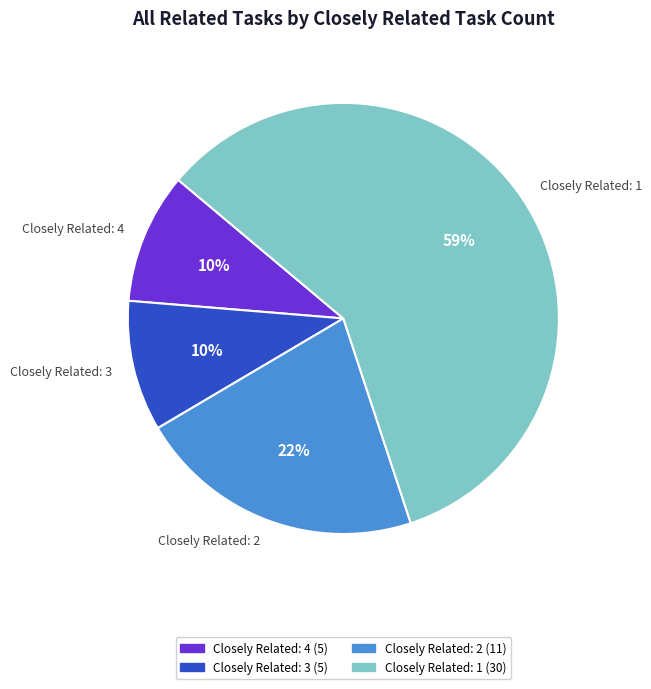

To the nearest percent, what portion does Closely Related: 2 represent?

22%